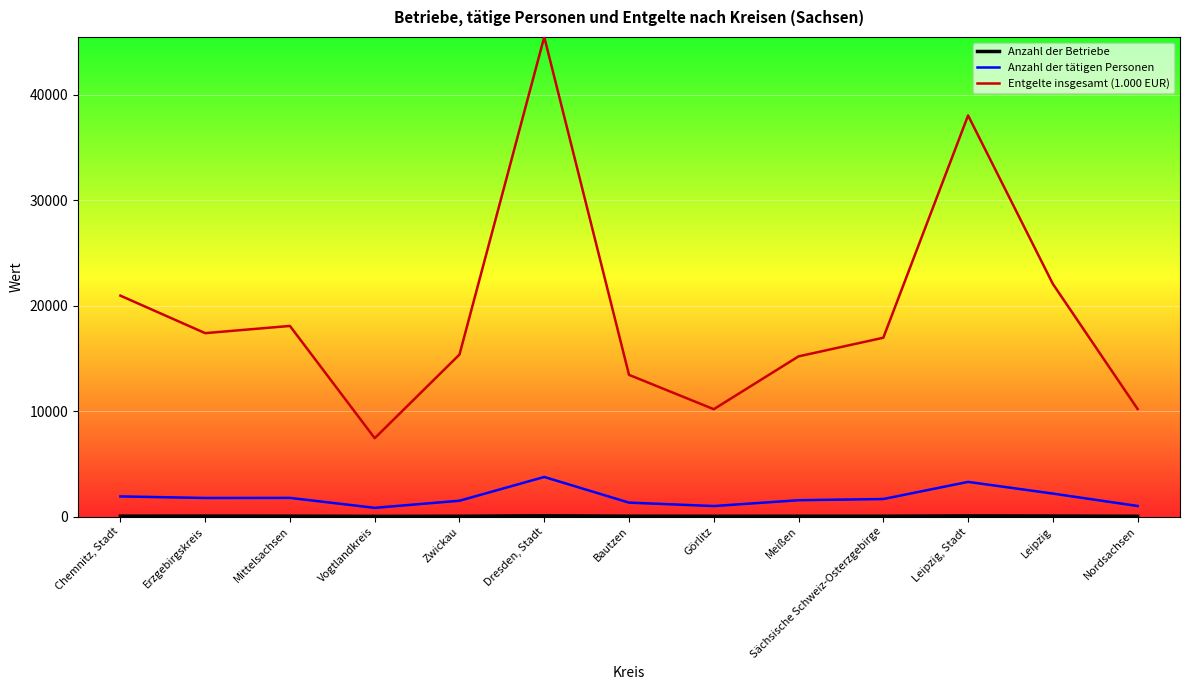

What is the greatest value displayed?

45506